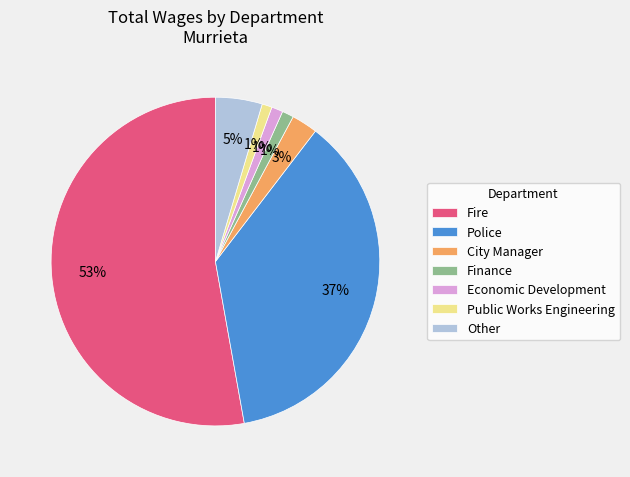

Is there any slice that represents more than half of the pie?

Yes